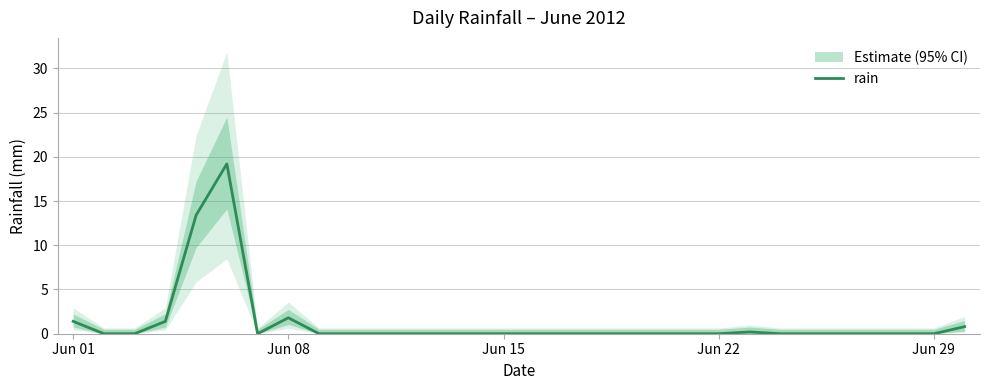

Reading left to right, what are all the values shown in this chart?

1.4	0.0	0.0	1.4	13.4	19.2	0.0	1.8	0.0	0.0	0.0	0.0	0.0	0.0	0.0	0.0	0.0	0.0	0.0	0.0	0.0	0.0	0.2	0.0	0.0	0.0	0.0	0.0	0.0	0.8